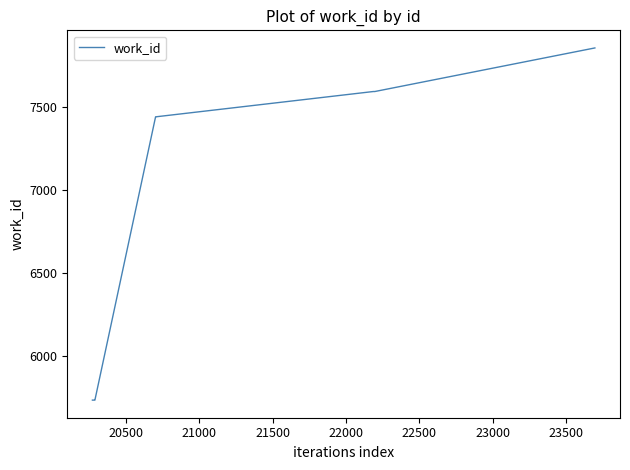

What is the smallest value displayed?

5736